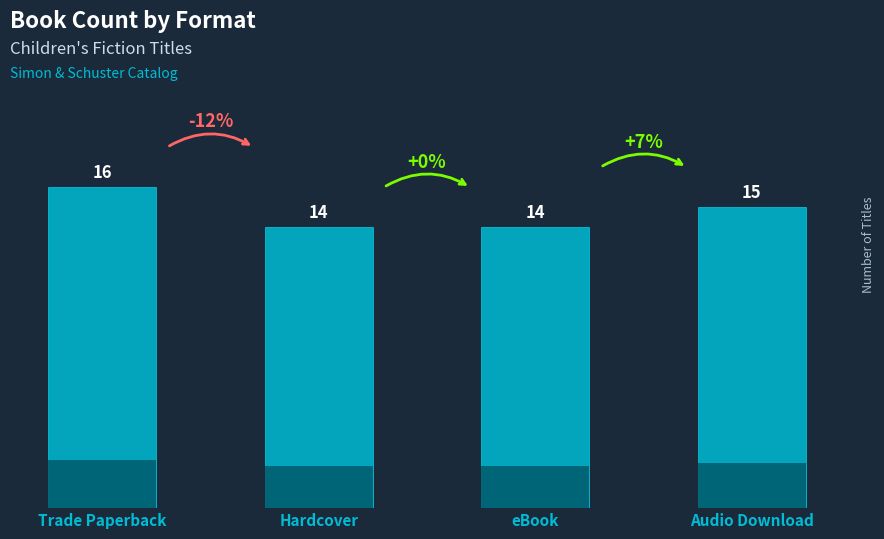

What is the change in value from Trade Paperback to Audio Download?

-1